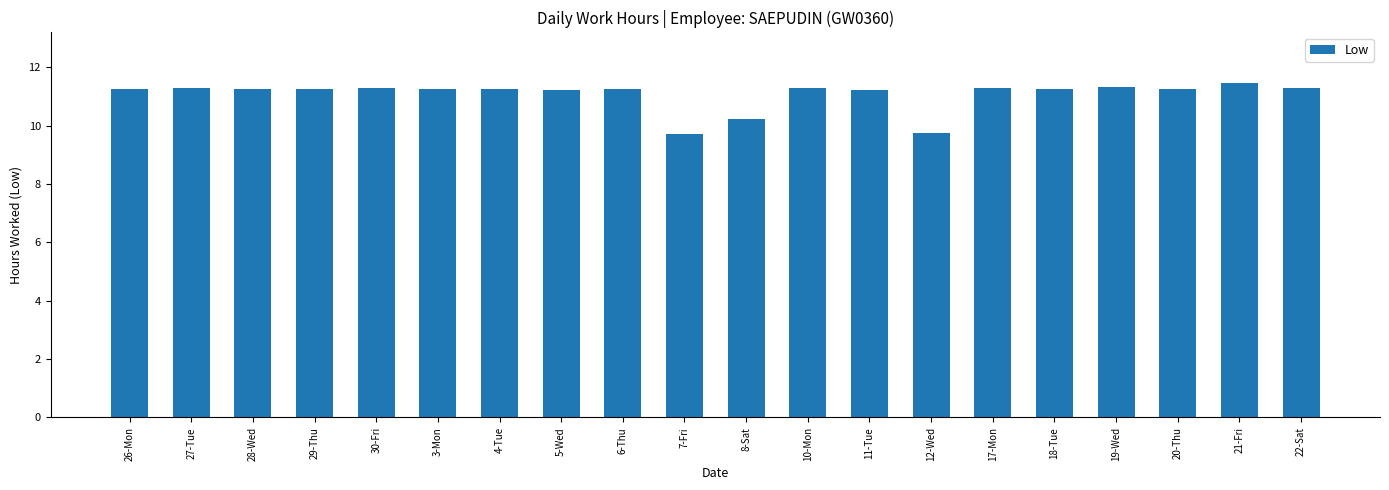

How many data points are less than 11?

3